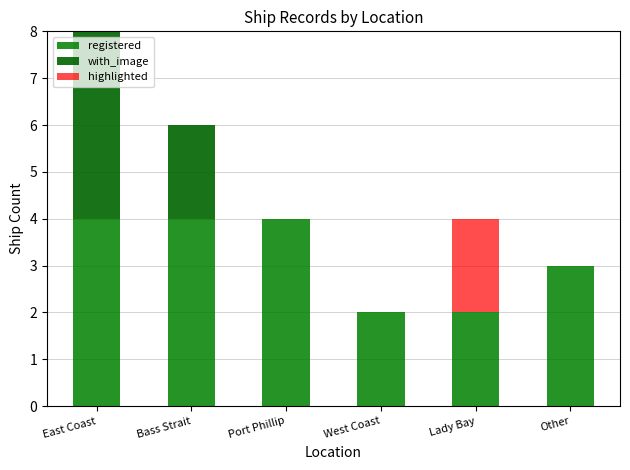

The value of highlighted at Port Phillip is 0. True or false?

True